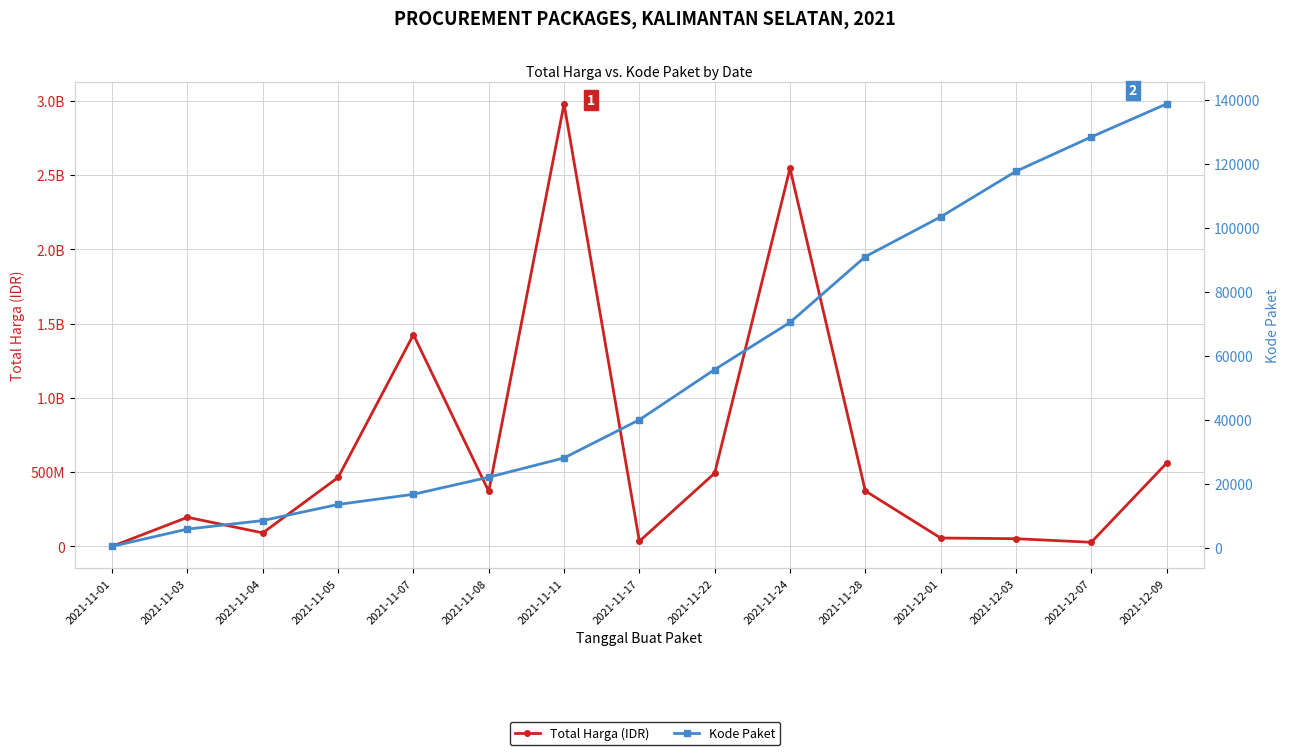

At how many categories does at least one series exceed 338892163?

8